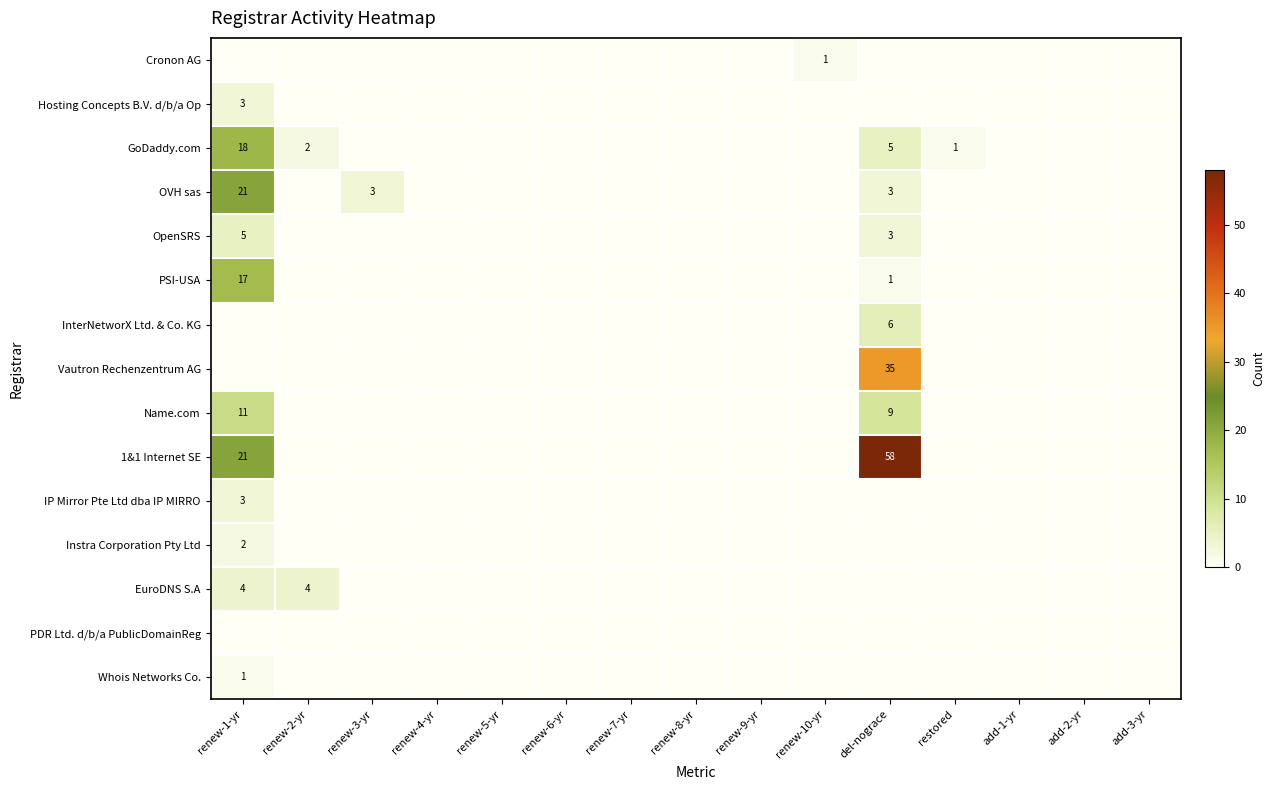

Is it true that Whois Networks Co. equals 1 at del-nograce?

False